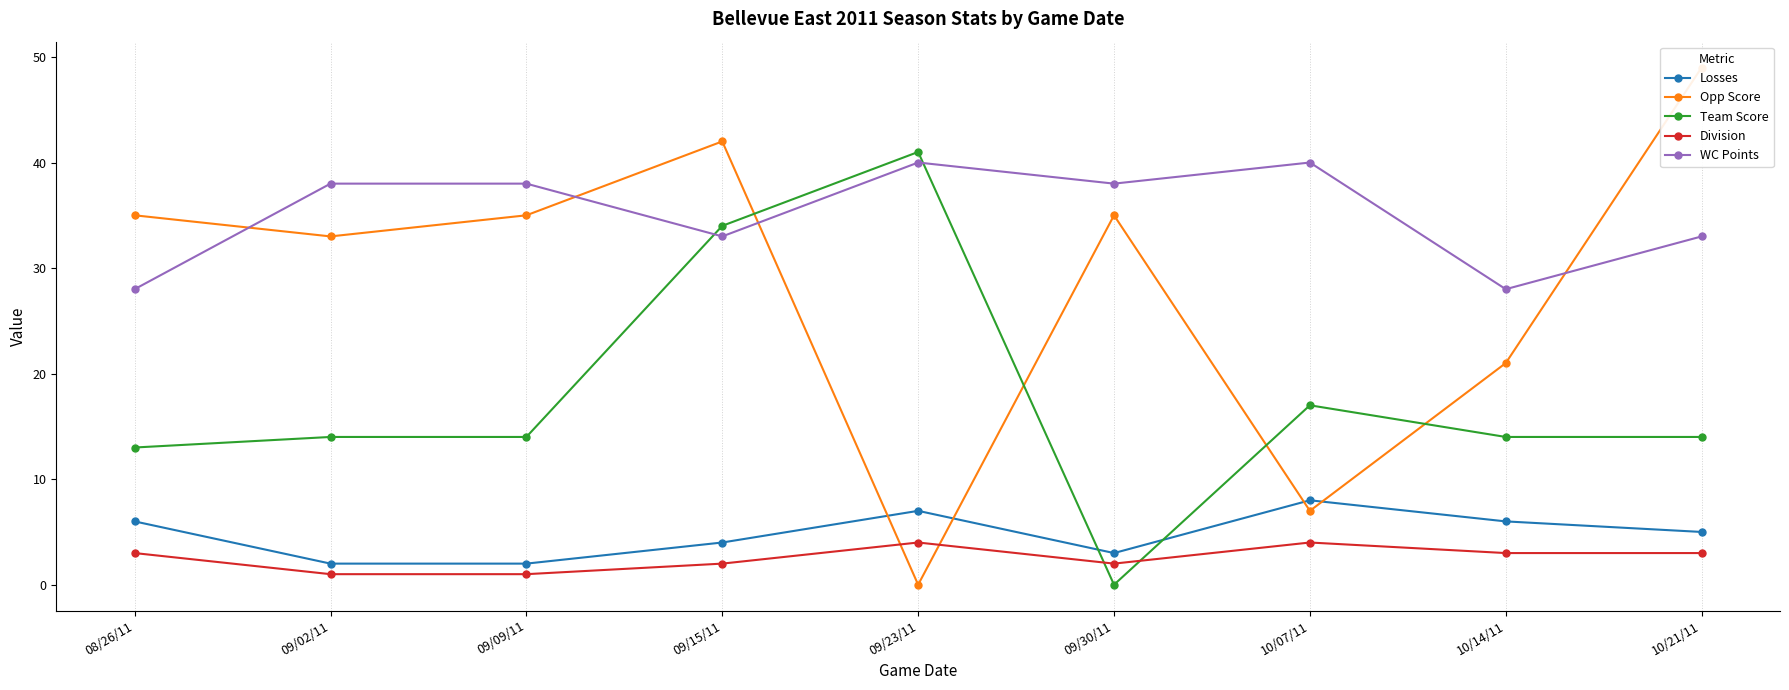

How many data points does each series have?

9